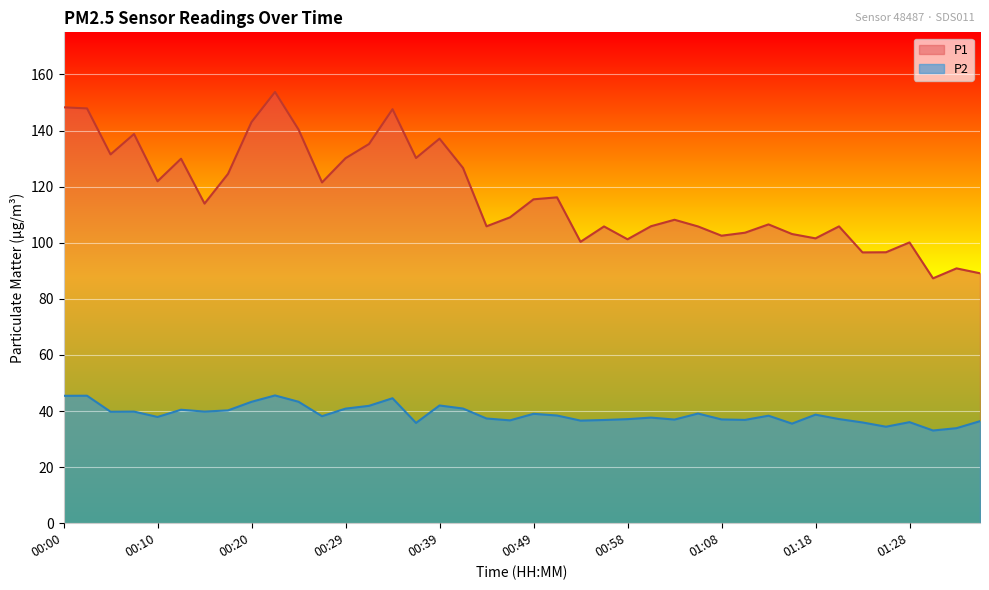

What is the label of the 6th point from the right?

01:23